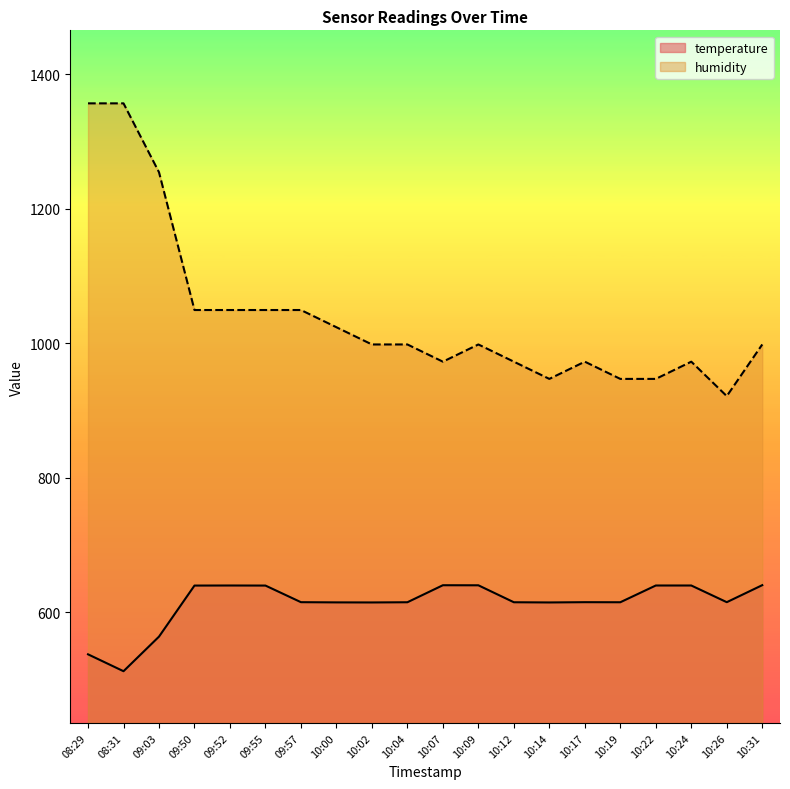

Between 10:07 and 10:19, which series saw the biggest shift?

humidity